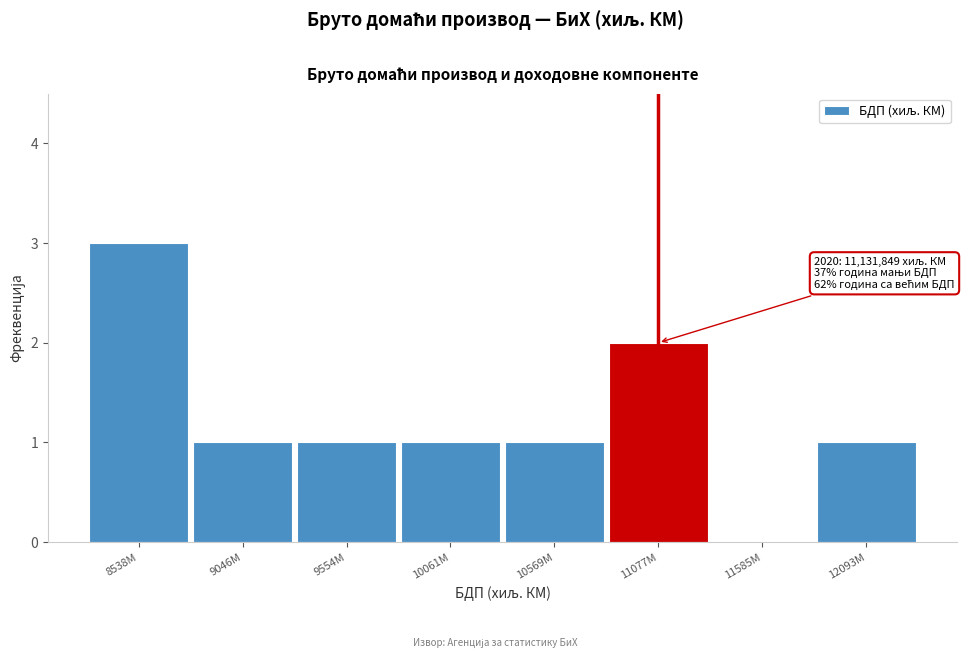

Reading left to right, extract all data points from this chart.

8538M=3	9046M=1	9554M=1	10061M=1	10569M=1	11077M=2	11585M=0	12093M=1